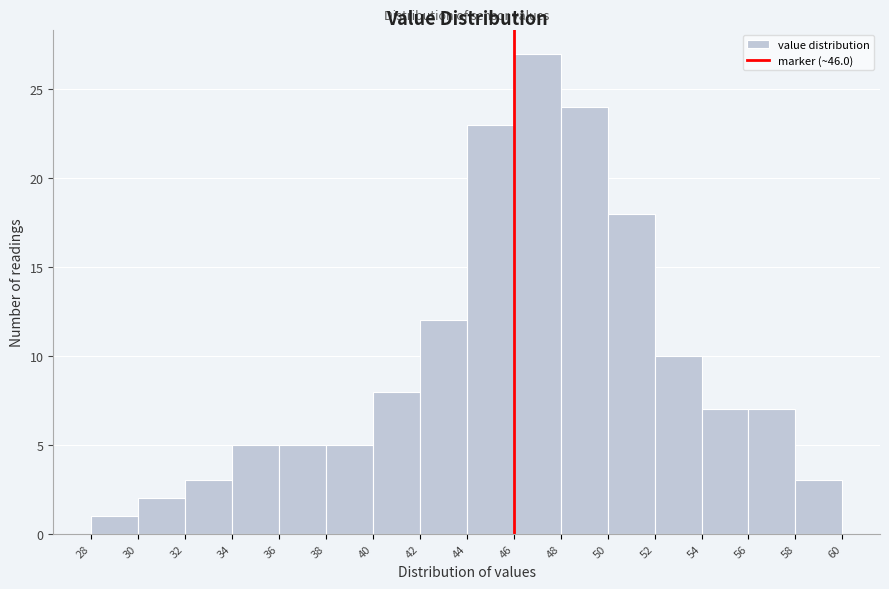

Reading left to right, transcribe this chart: for each bar, give the range it covers on the x-axis and its height. The values are not printed on the chart, so give them approximately, as read against the axis.

28 to 30: 1
30 to 32: 2
32 to 34: 3
34 to 36: 5
36 to 38: 5
38 to 40: 5
40 to 42: 8
42 to 44: 12
44 to 46: 23
46 to 48: 27
48 to 50: 24
50 to 52: 18
52 to 54: 10
54 to 56: 7
56 to 58: 7
58 to 60: 3